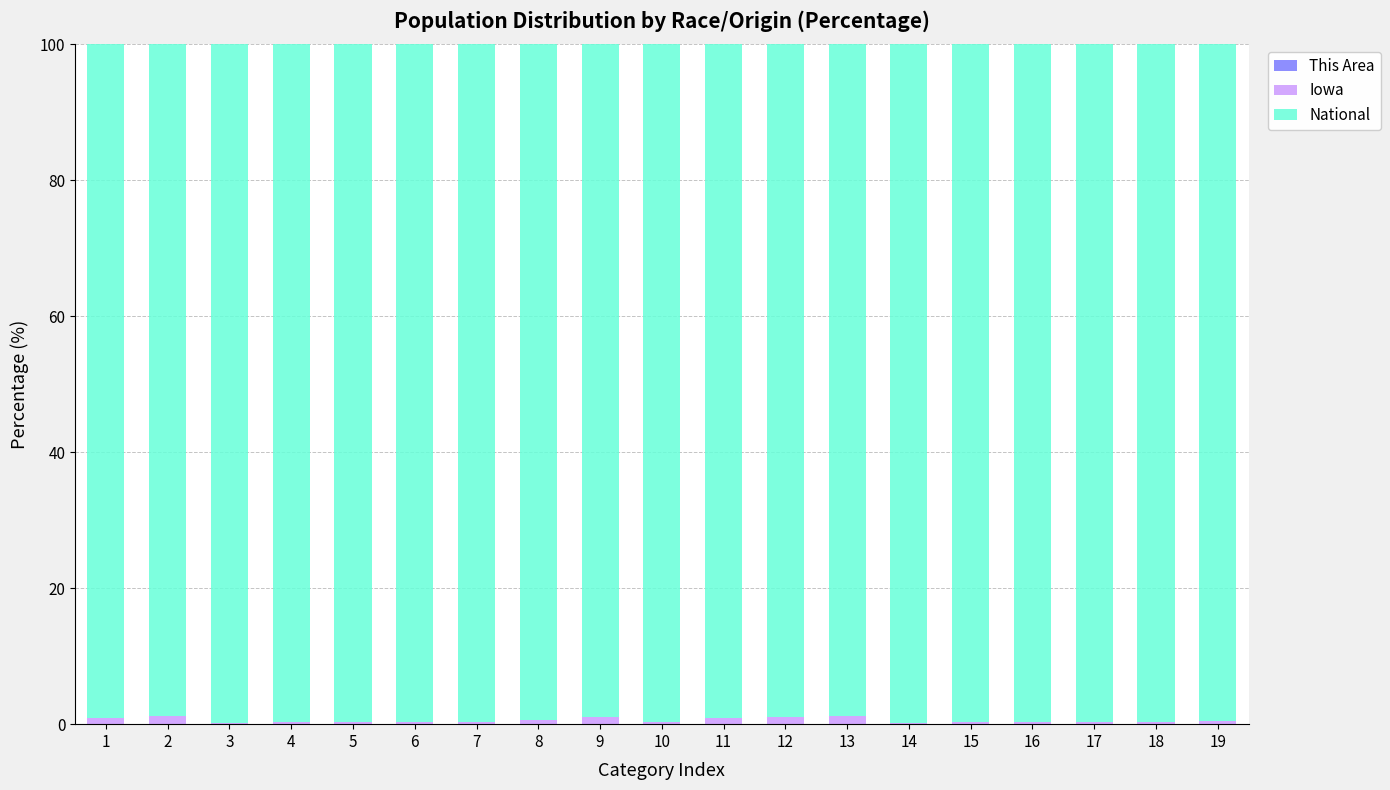

Which has a higher value, 2 or 13?

13